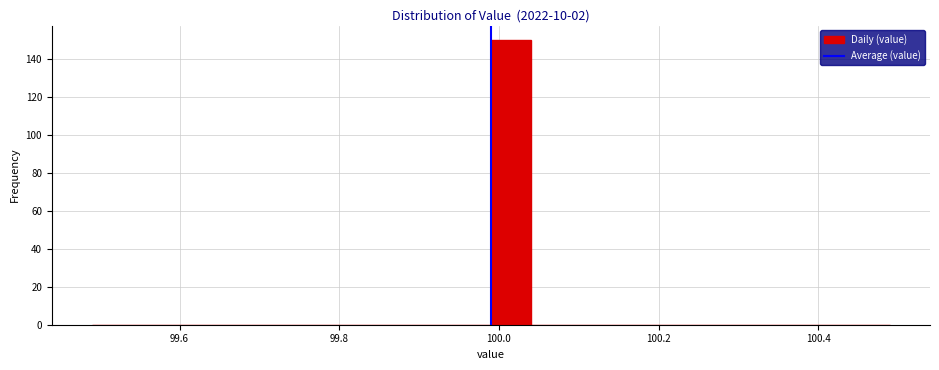

Read against the x-axis, roughly where is the centre of the tallest bar?

100.02